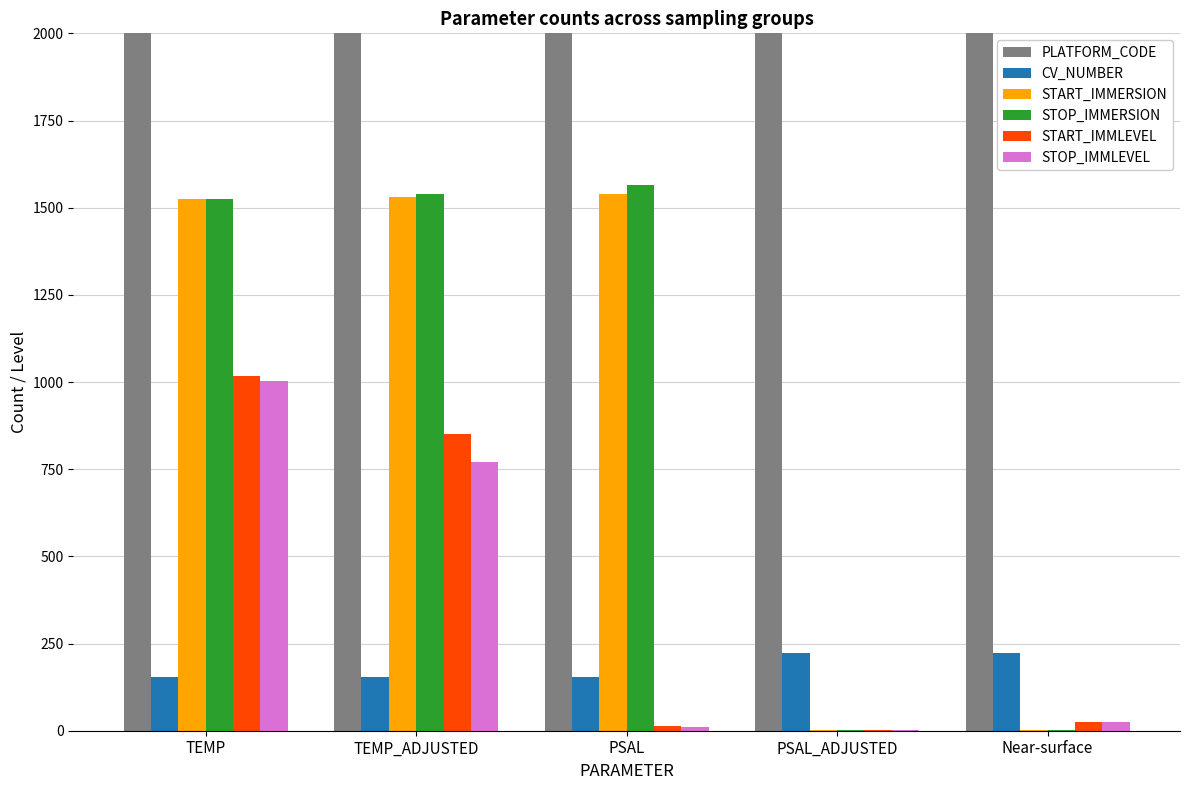

Is the value of CV_NUMBER at TEMP_ADJUSTED greater than the value of START_IMMLEVEL at PSAL_ADJUSTED?

Yes